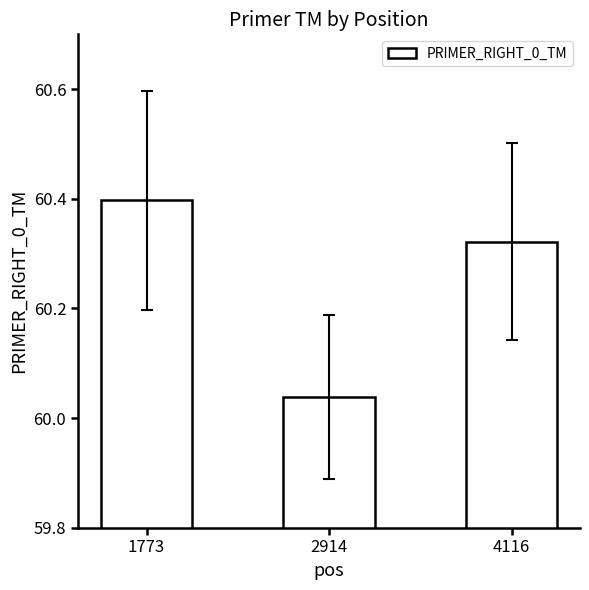

What is the sum of all values?

180.8